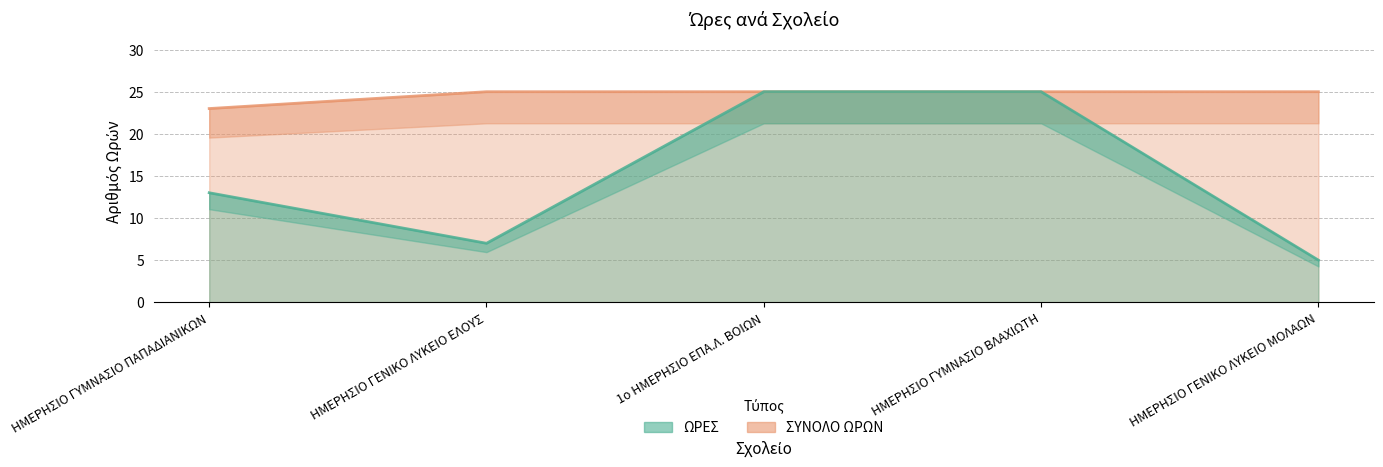

What is the difference between the maximum and minimum values in the ΣΥΝΟΛΟ ΩΡΩΝ series?

2